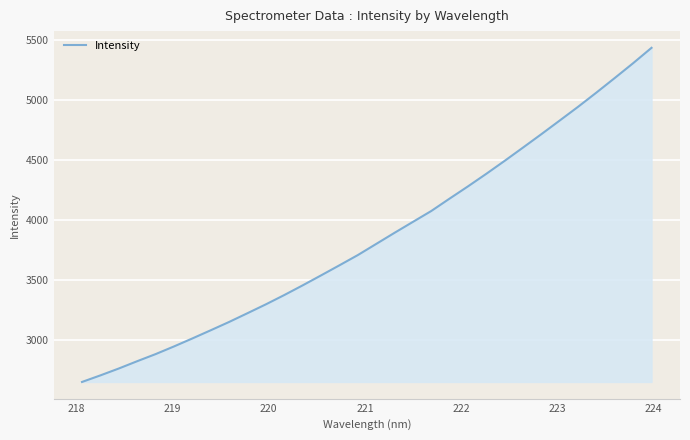

What is the smallest value displayed?

2649.5